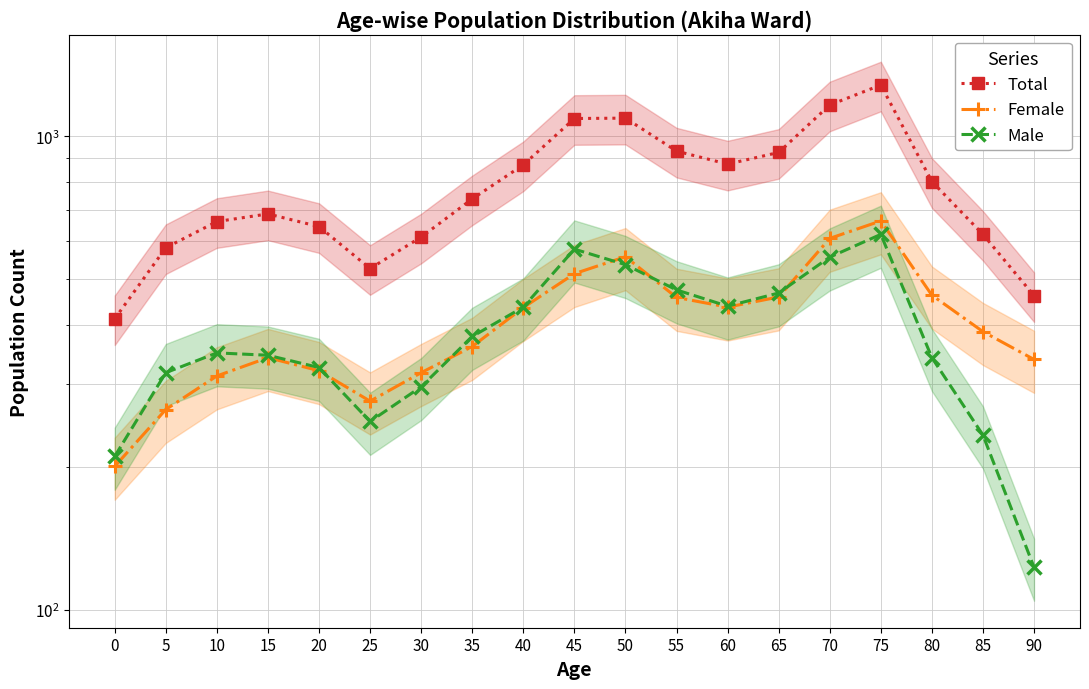

True or false: Female and Total intersect in this chart.

False